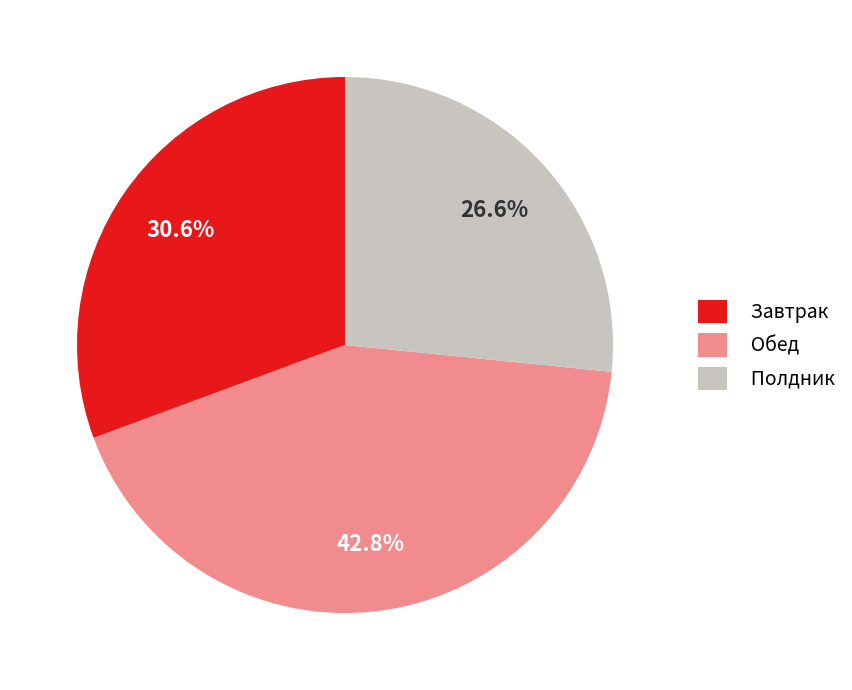

What percentage is NOT represented by Обед?

57.2%